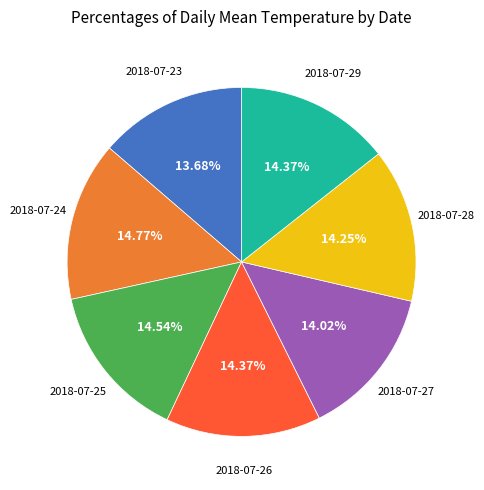

What percentage is NOT represented by 2018-07-29?

85.6%